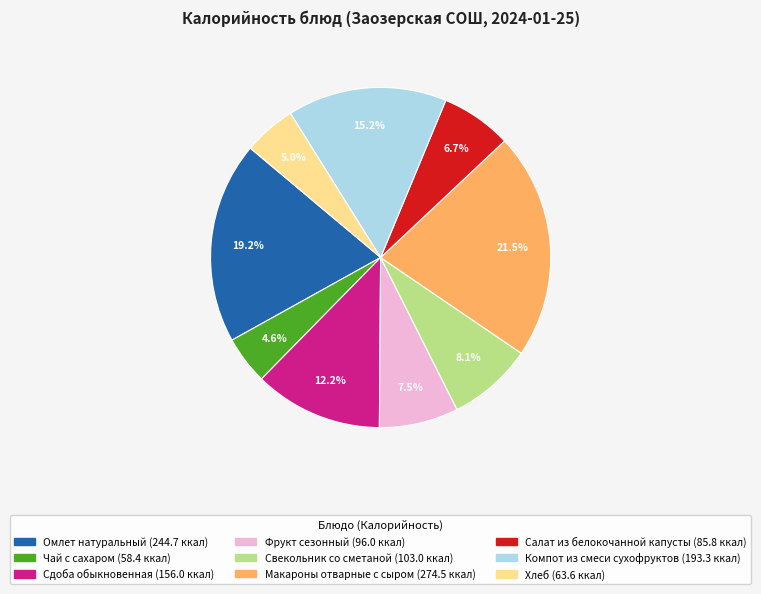

Does any single category account for the majority?

No